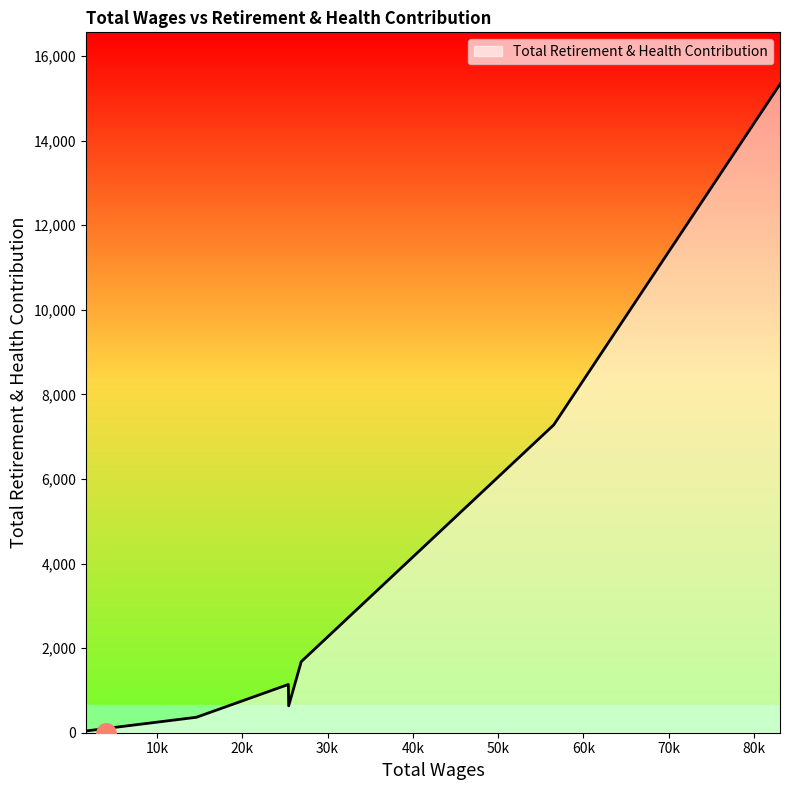

What is the greatest value displayed?

15333